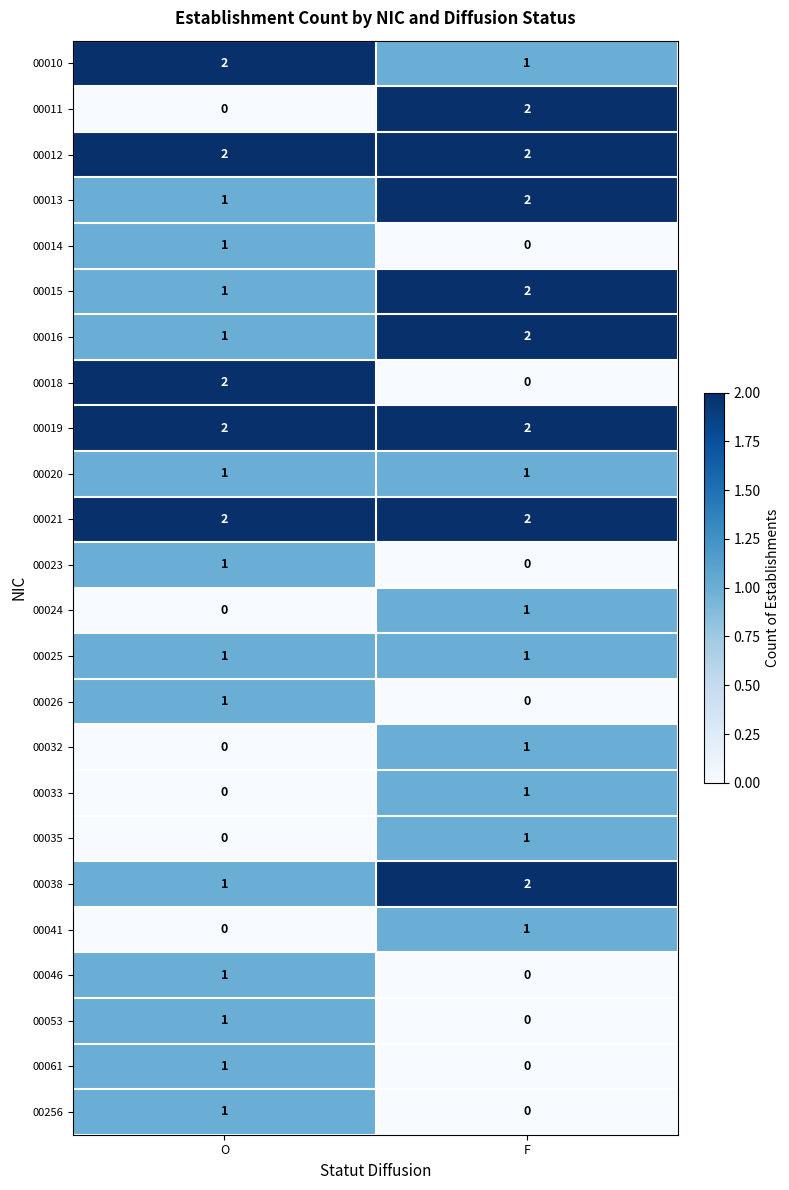

At which label does 00011 reach its peak?

F